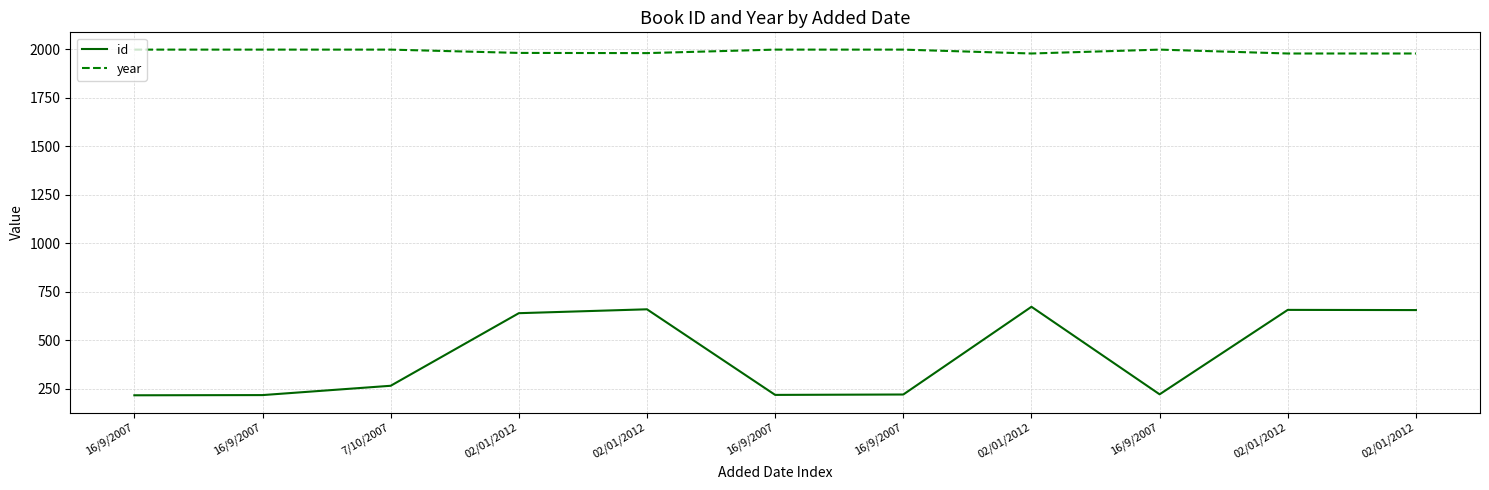

Is this an area chart (filled region under the line)?

No